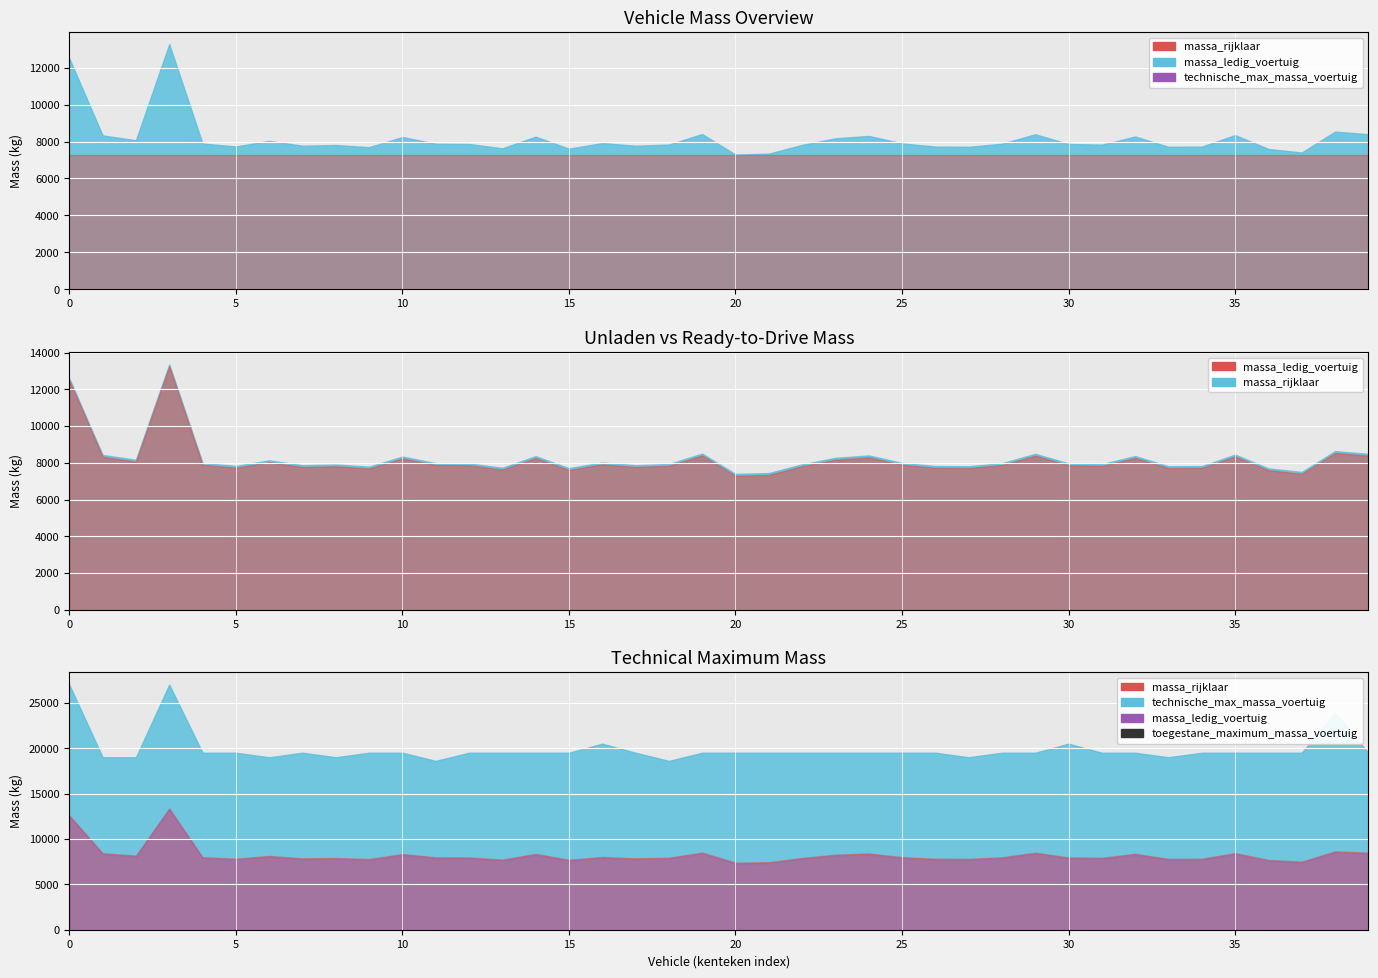

The massa_rijklaar series shows 7932 at 03BJZ2. True or false?

True